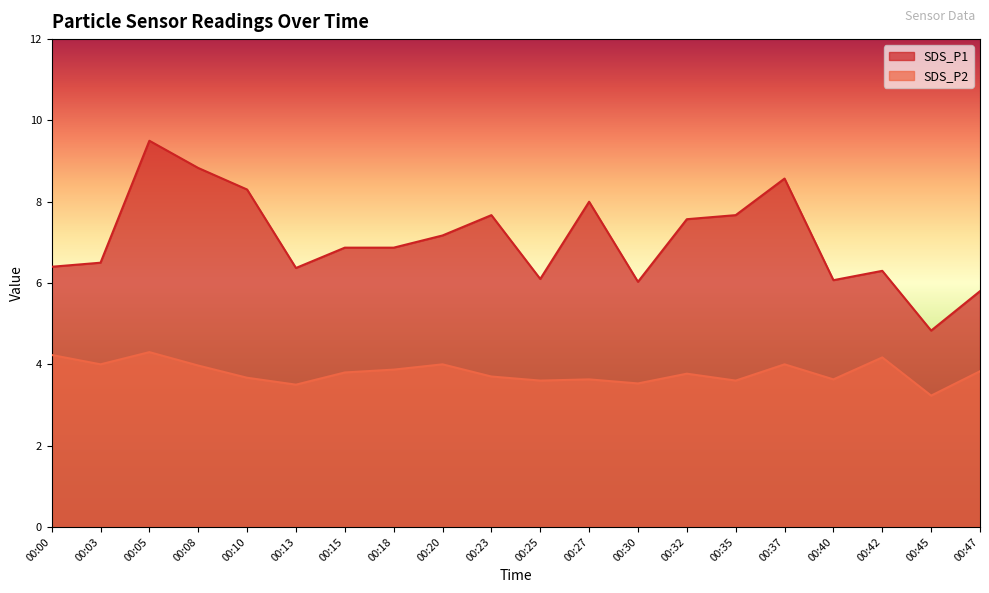

What is the minimum value for SDS_P2?

3.2